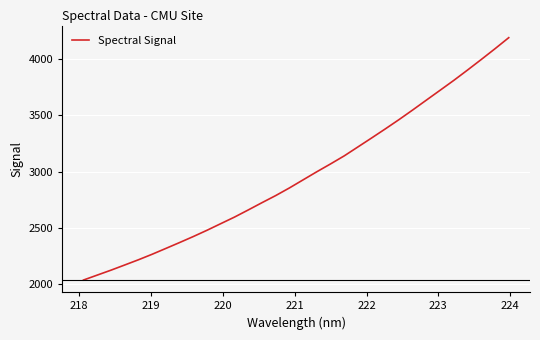

What is the greatest value displayed?

4190.7